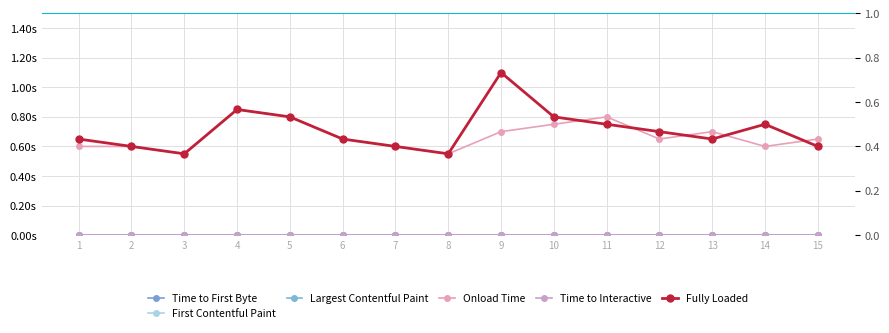

At how many categories does at least one series exceed 0?

15